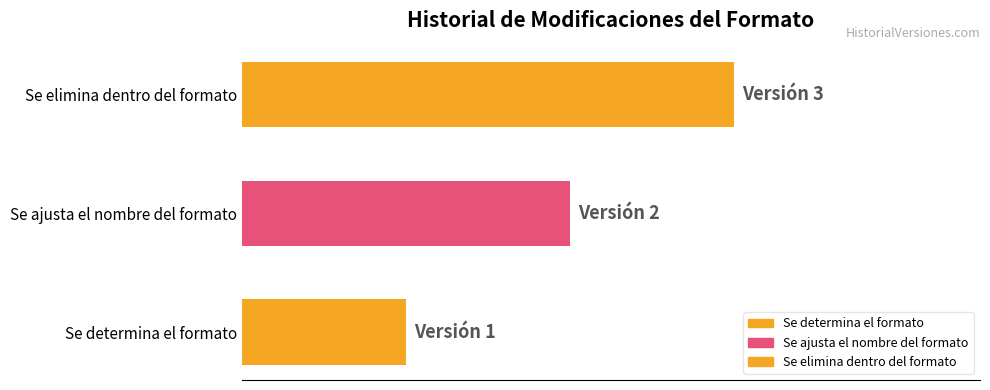

List the labels in order of value, largest first.

Se elimina dentro del formato, Se ajusta el nombre del formato, Se determina el formato